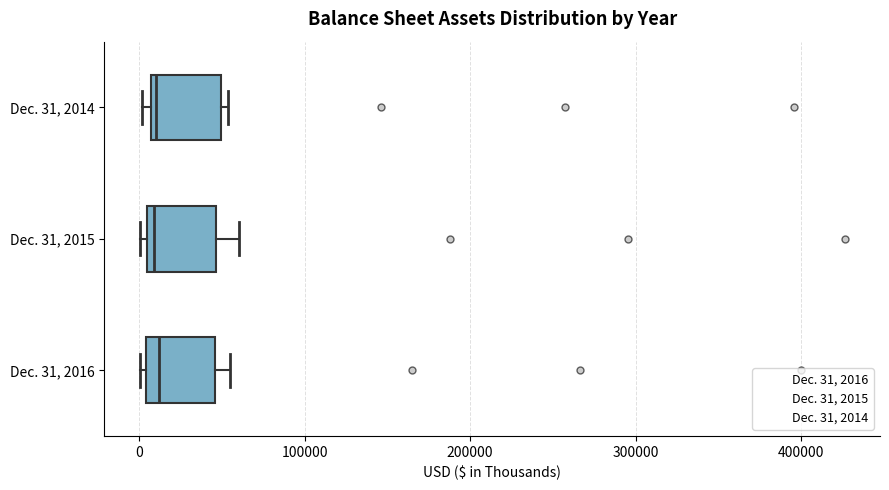

Where is the right edge of the box for Dec. 31, 2014 on the x-axis? The values are not printed on the chart, so give them approximately, as read against the axis.

50000